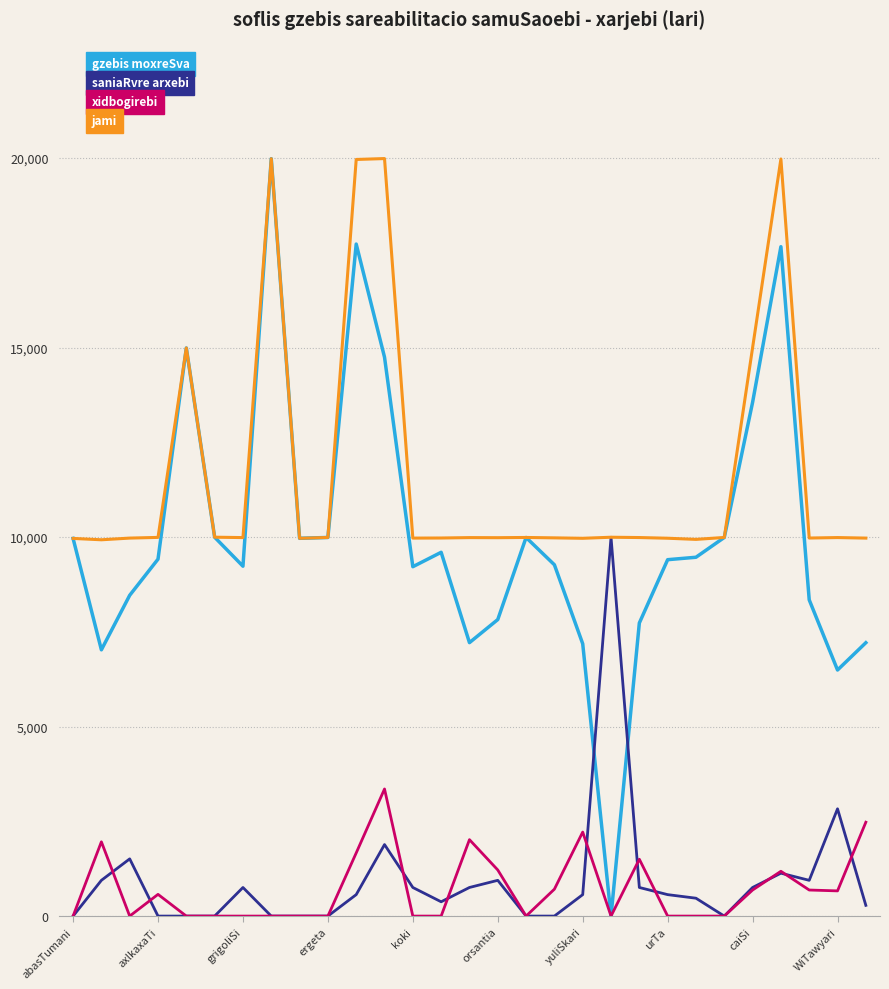

Which series has the largest range (max minus min)?

gzebis moxreSva